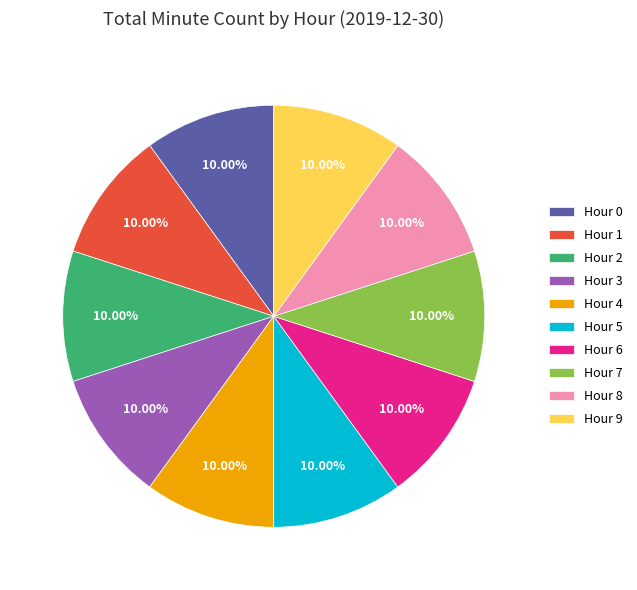

Is there a majority slice in this chart?

No